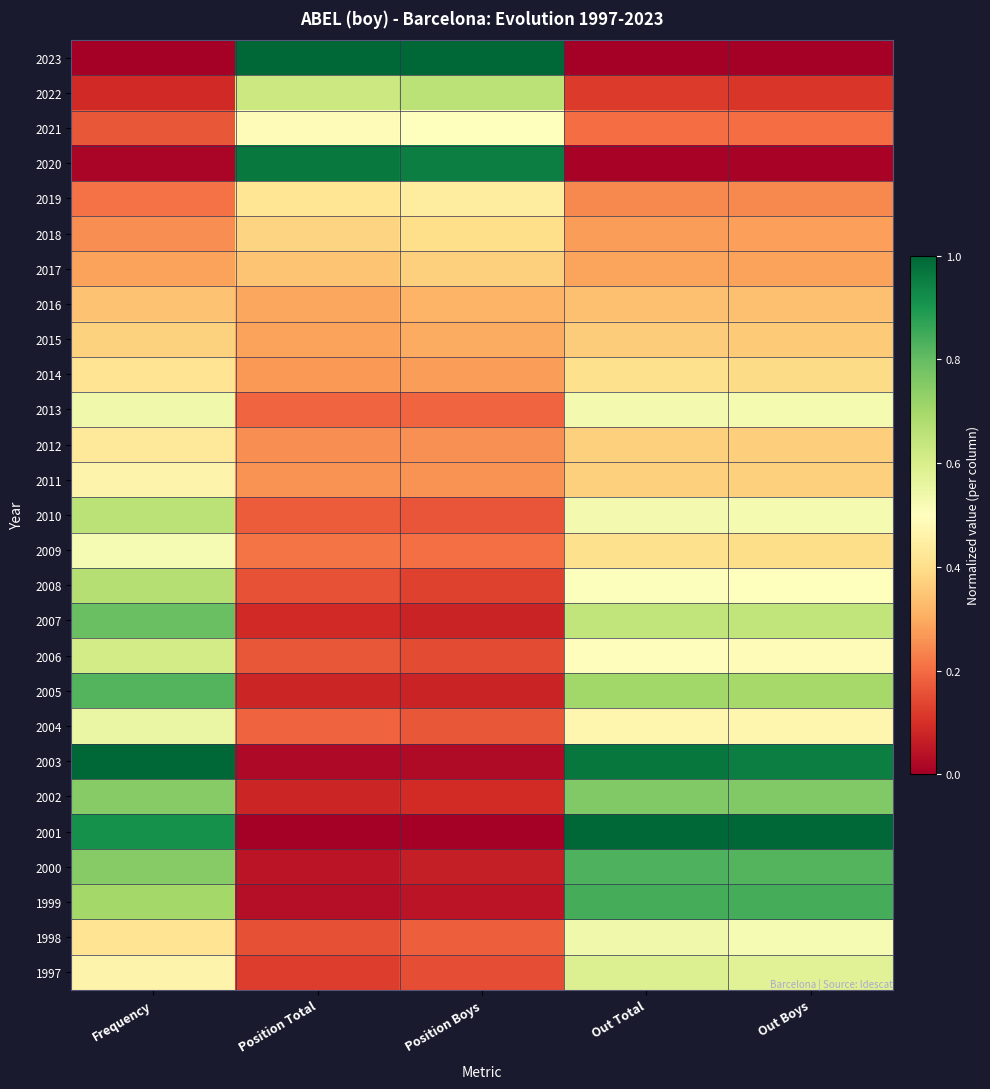

How many series are shown in this chart?

27